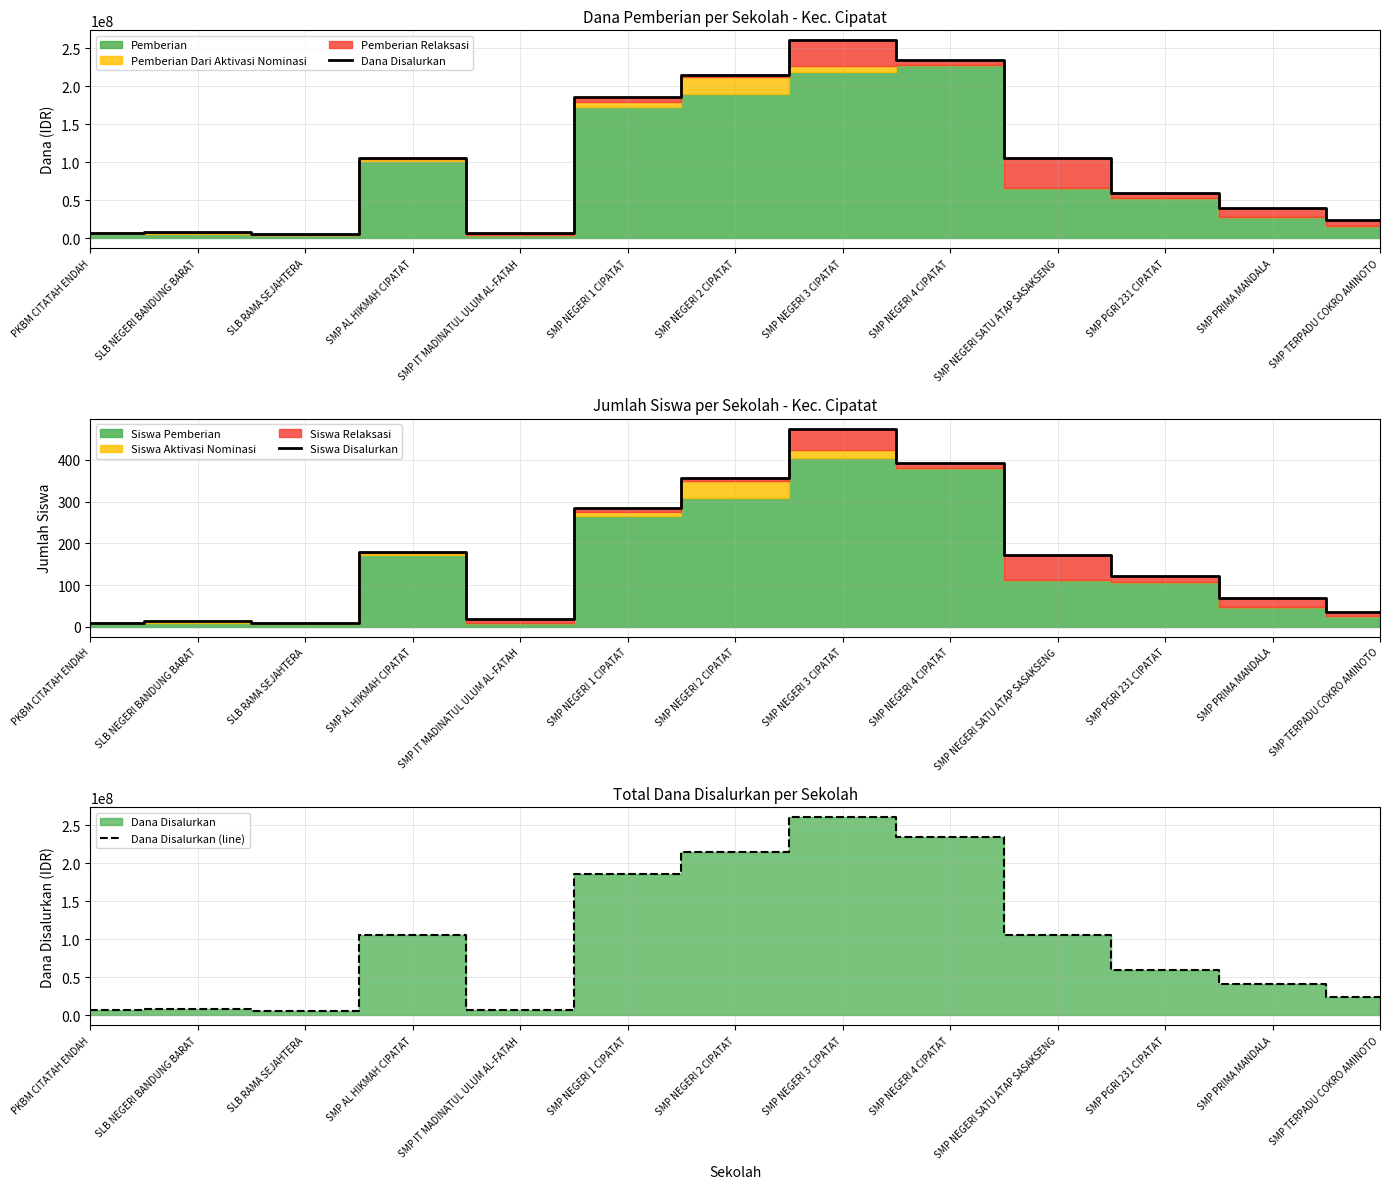

At which category does Dana Disalurkan (line) reach its first local peak?

SLB NEGERI BANDUNG BARAT